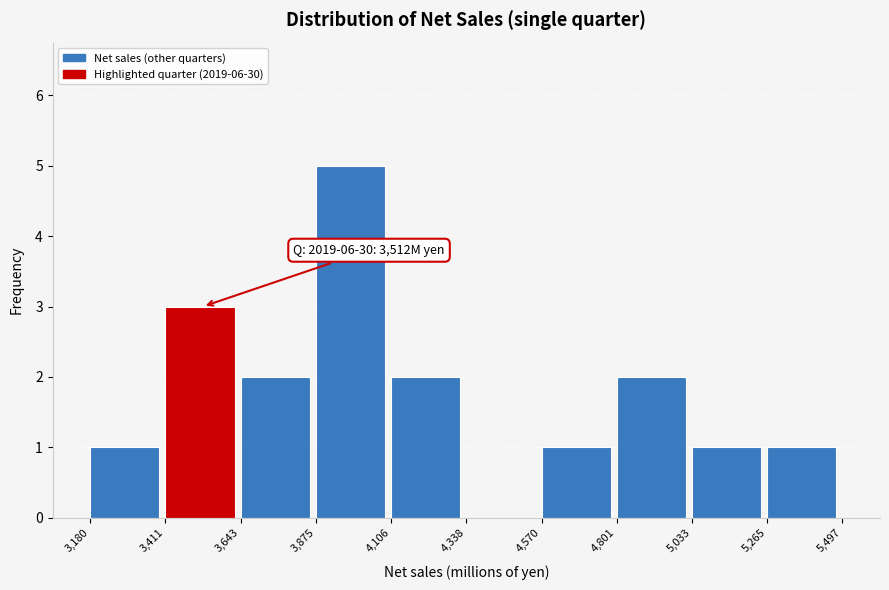

Over which range of the x-axis is the bar tallest?

3,875 to 4,106